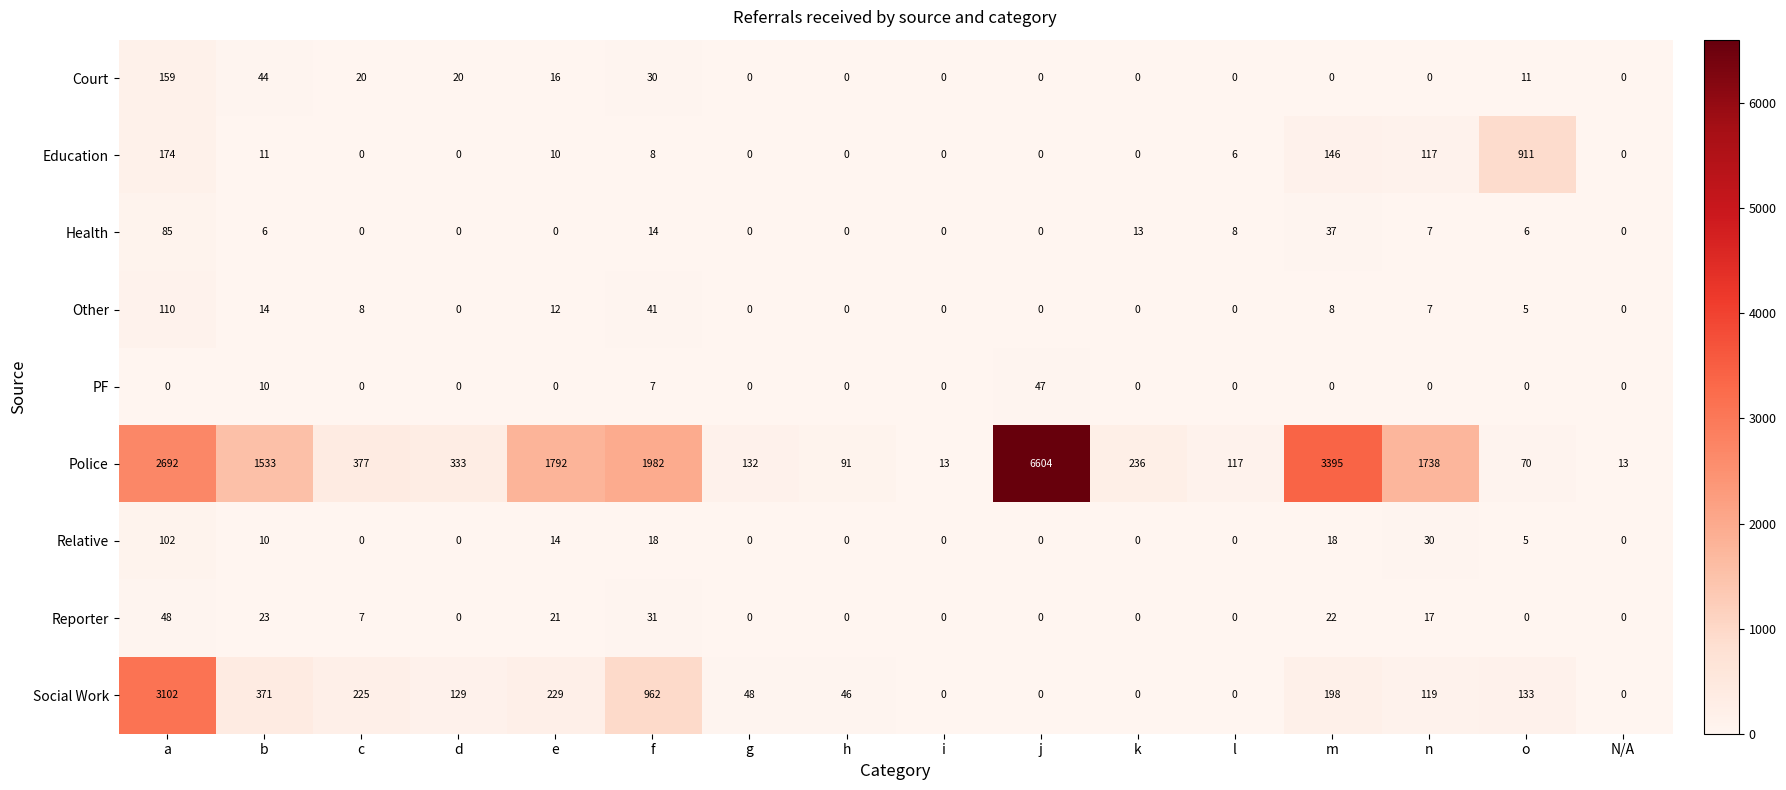

At how many categories does at least one series exceed 4392?

1